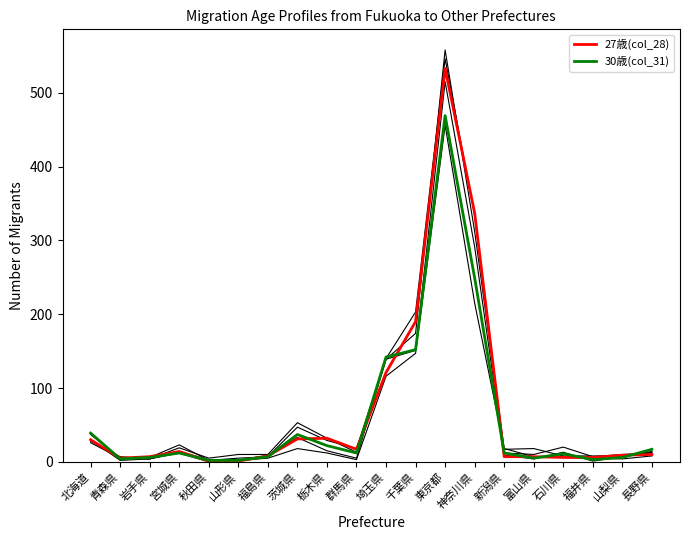

What is the difference between the highest and lowest values at 山形県?

9